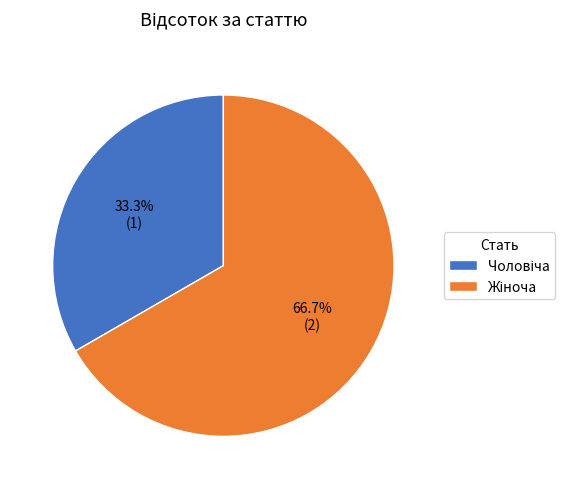

Does any single category account for the majority?

Yes